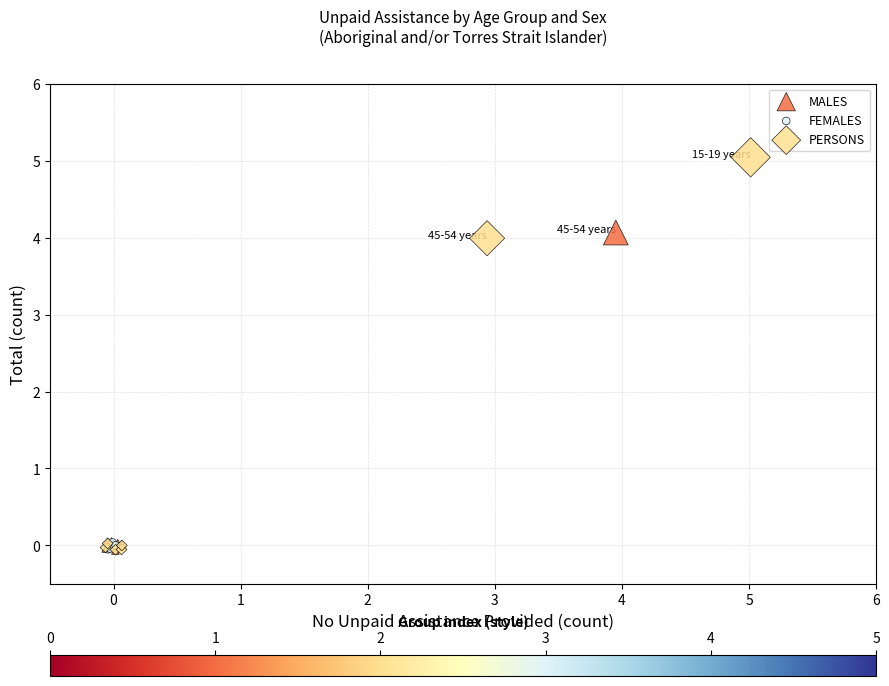

Which series reaches the maximum Y coordinate?

PERSONS